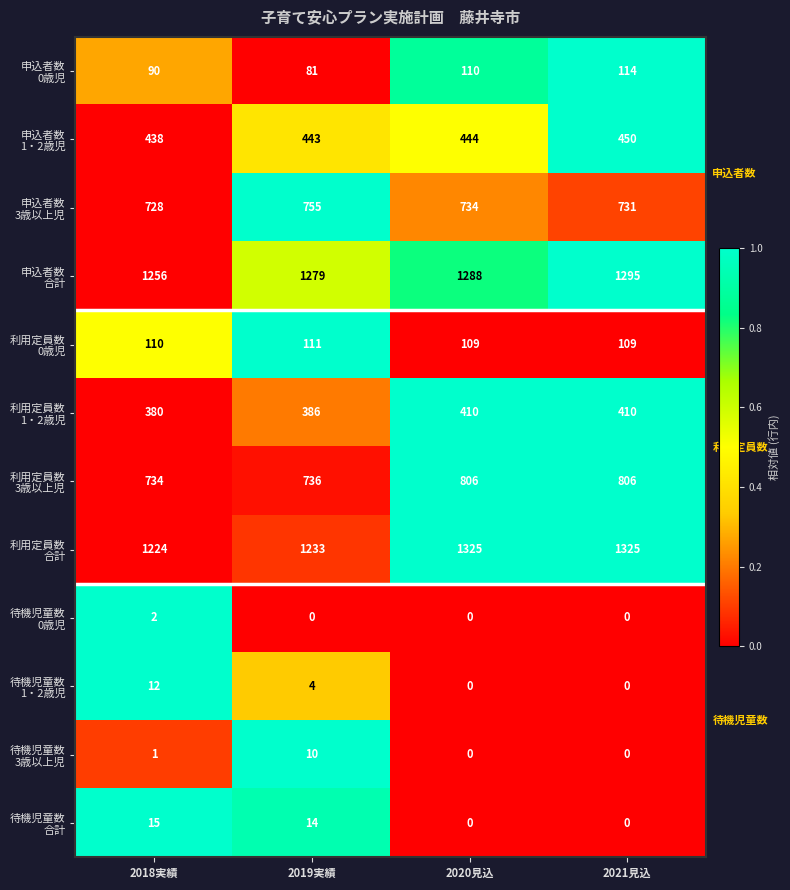

What is the spread (max minus min) of values at 2021見込?

1325